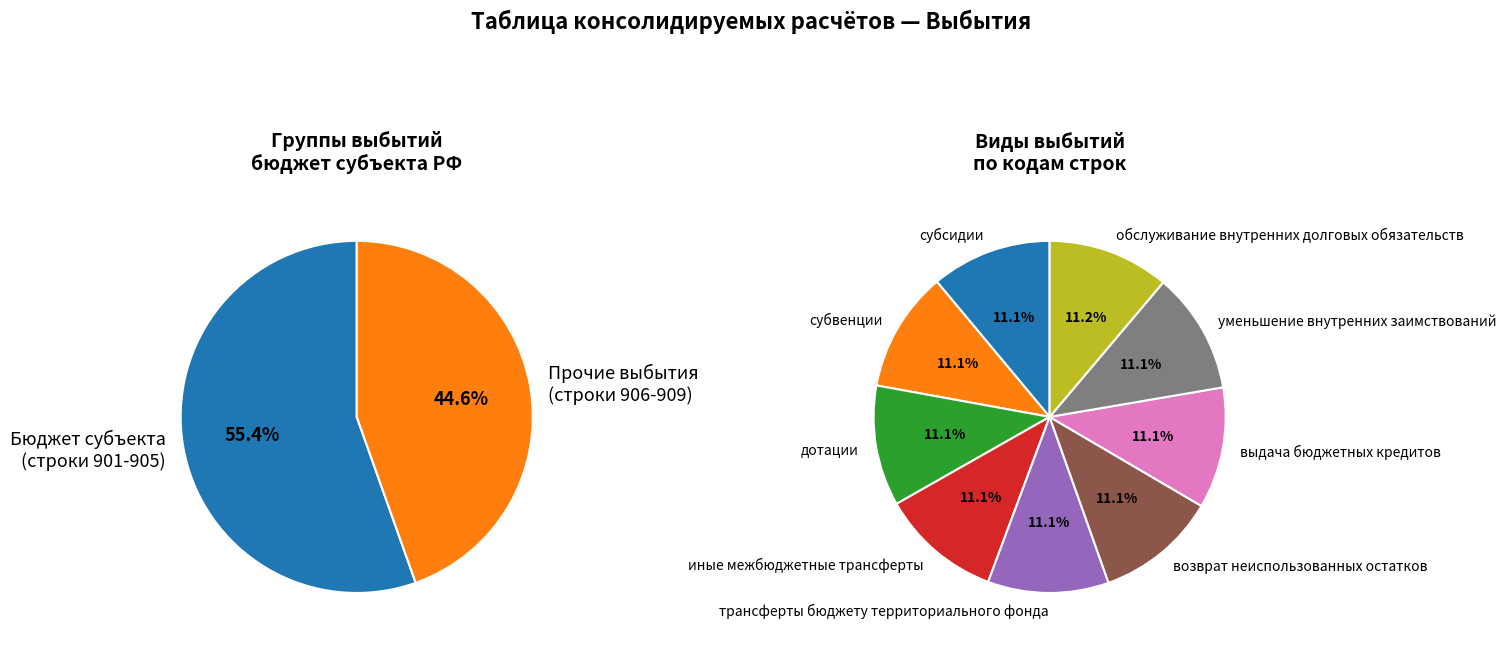

Is it true that субсидии is 23% of the pie?

False